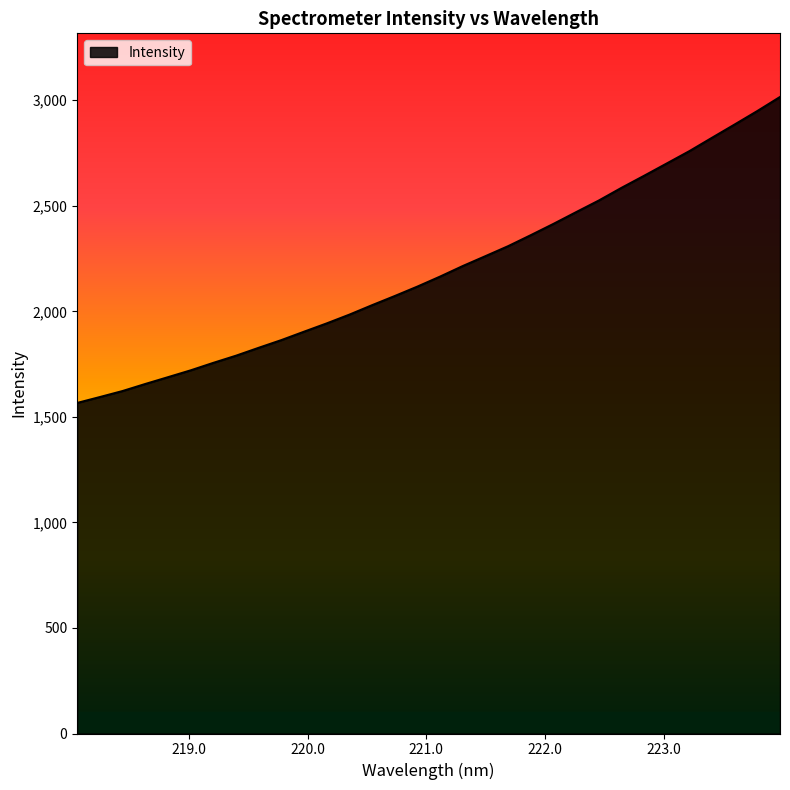

What is the difference between the maximum and minimum values?

1449.5